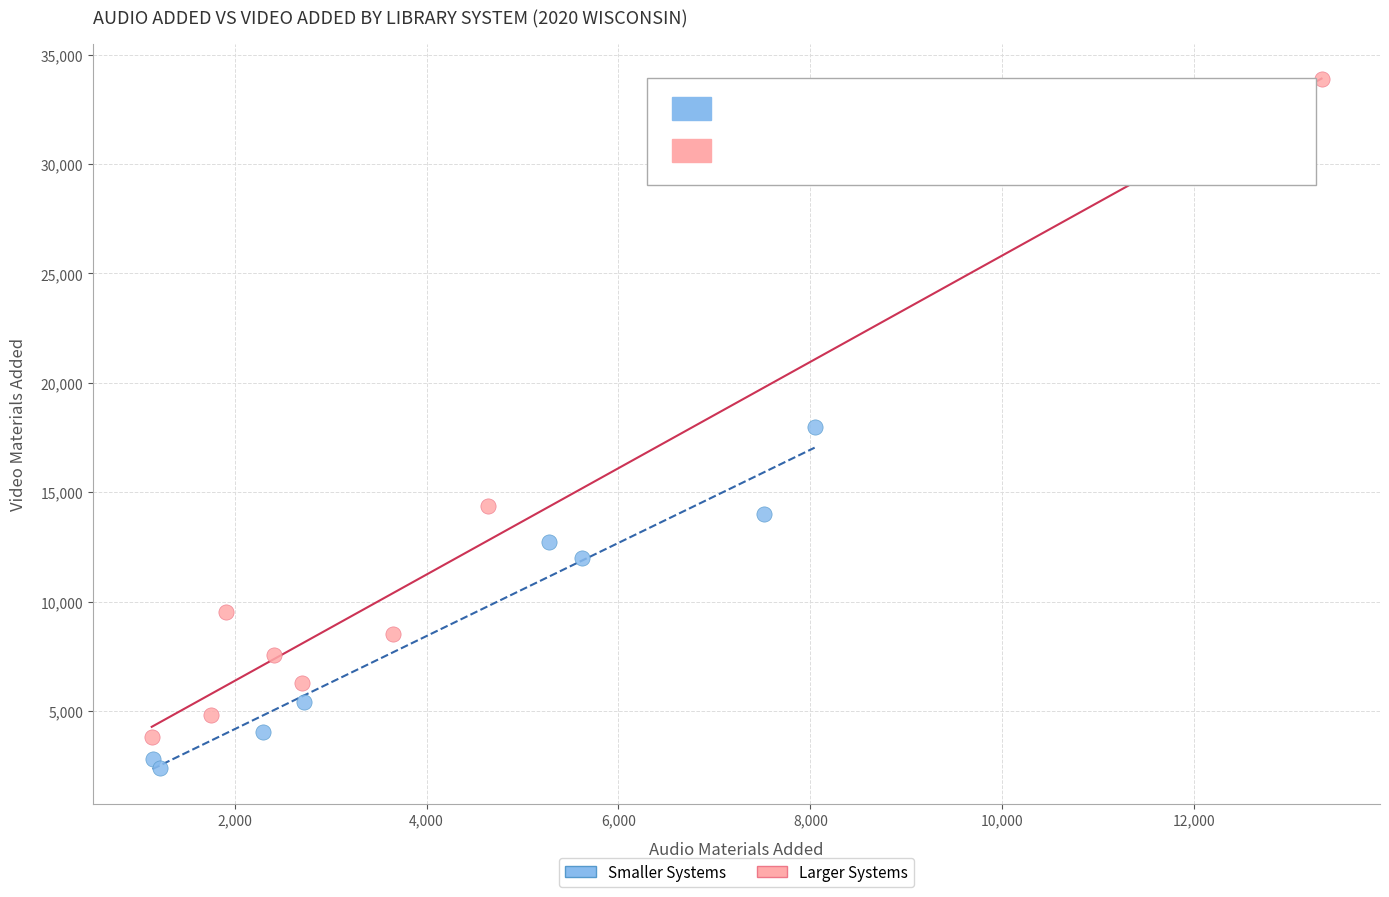

Which series contains the lowest Y value?

Smaller Systems